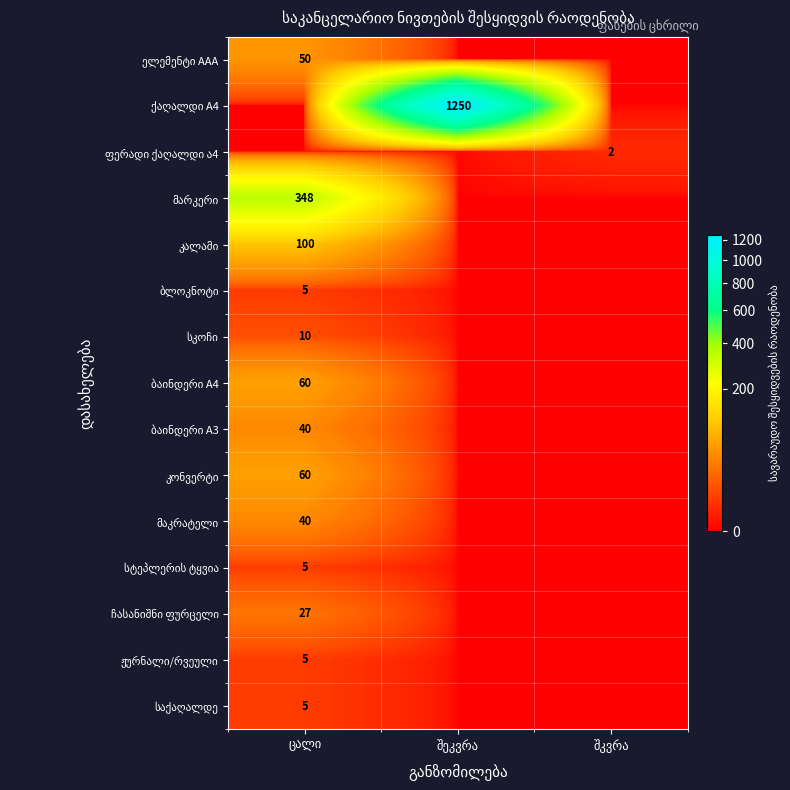

What is the spread (max minus min) of values at შეკვრა?

1250